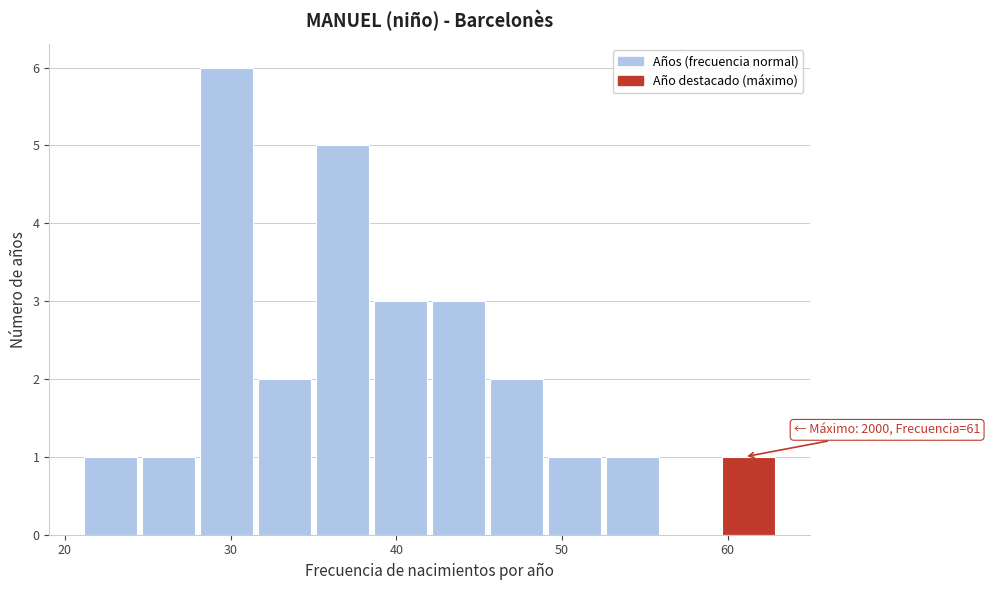

Read against the x-axis, roughly where is the centre of the tallest bar?

30